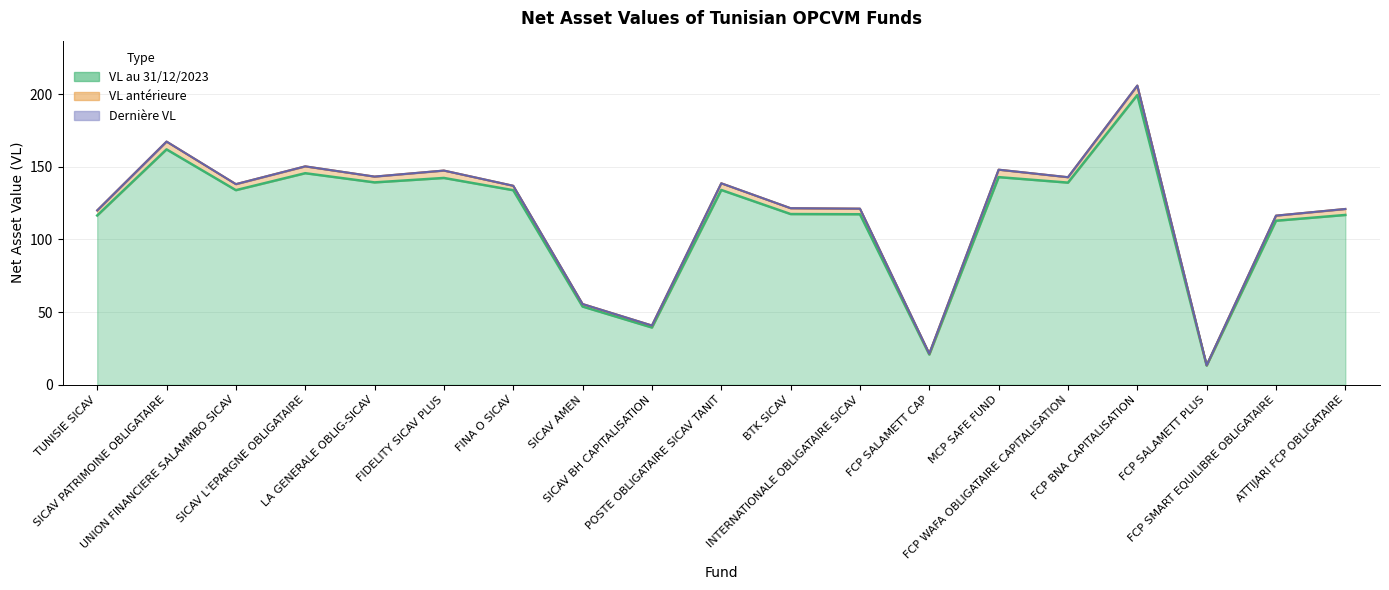

In Dernière VL, how many points are lower than both neighbors (excluding endpoints)?

6